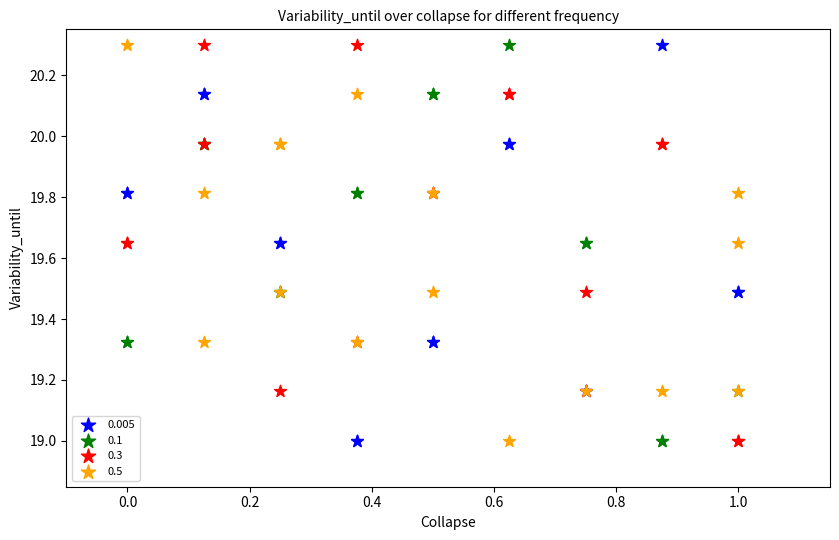

What are all the series names shown in the legend?

0.005, 0.1, 0.3, 0.5